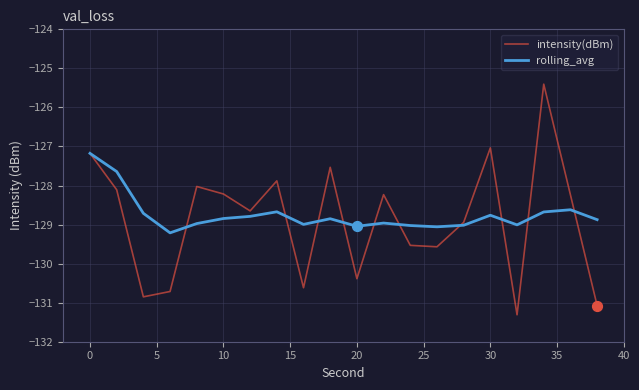

What is the minimum value for rolling_avg?

-129.2